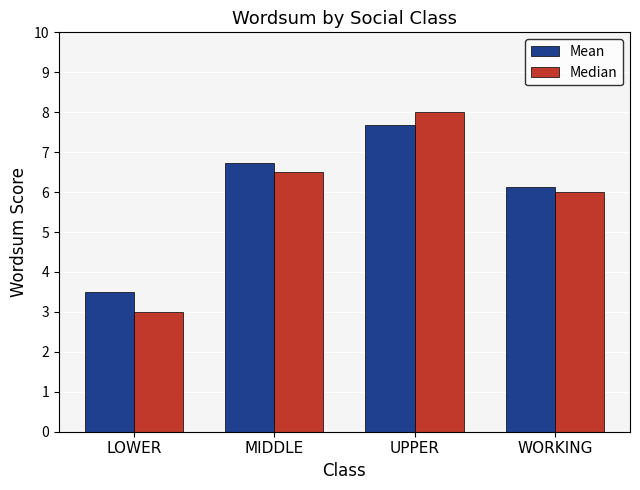

At how many categories does at least one series exceed 7?

1